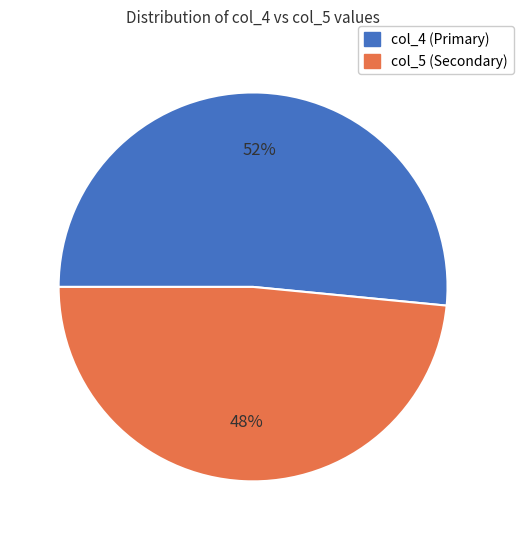

Which category has the smallest portion of the pie?

col_5